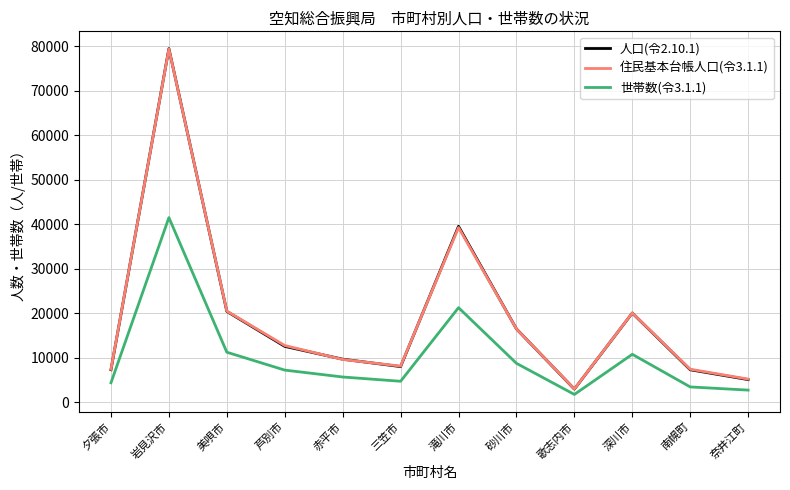

Is this an area chart (filled region under the line)?

No